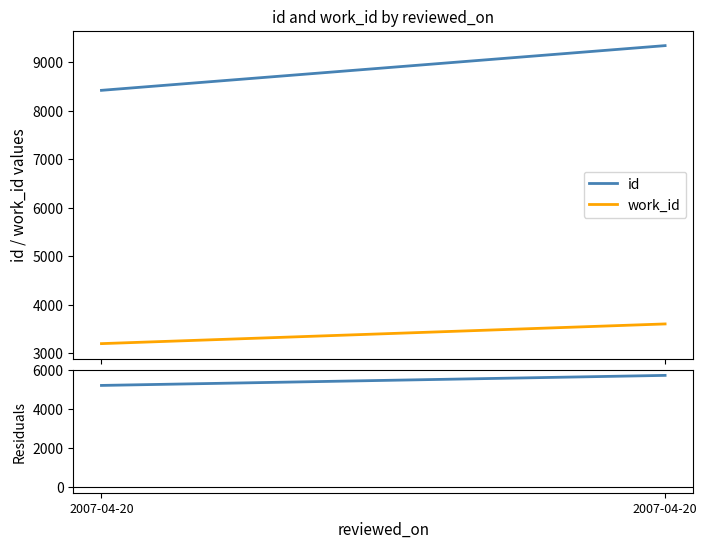

What is the lowest value of the id series?

8417